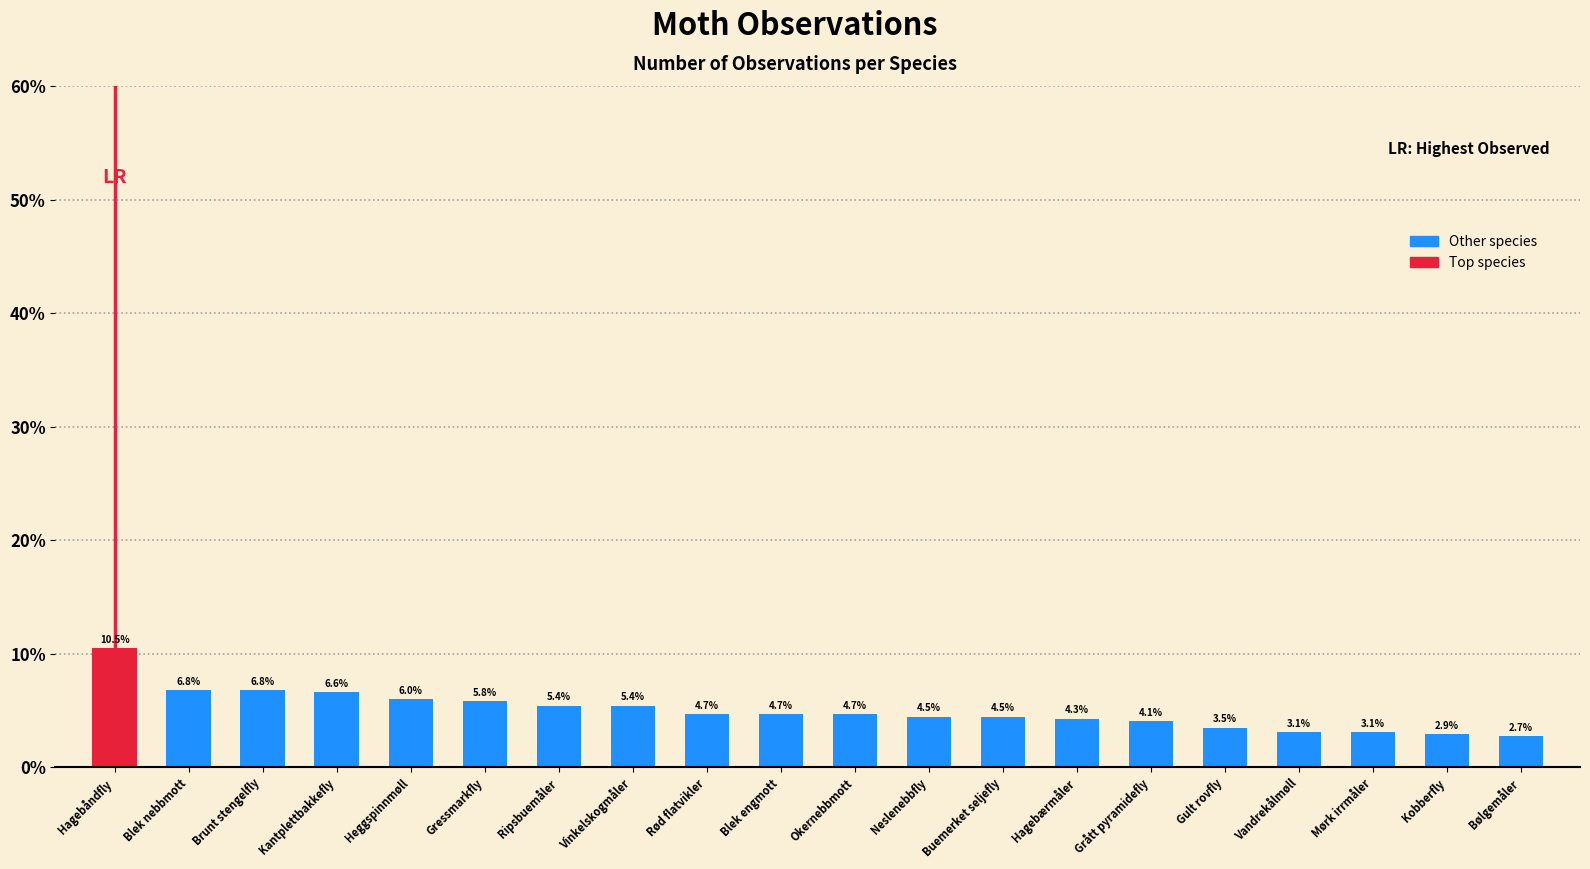

Does the chart contain stacked bars?

No